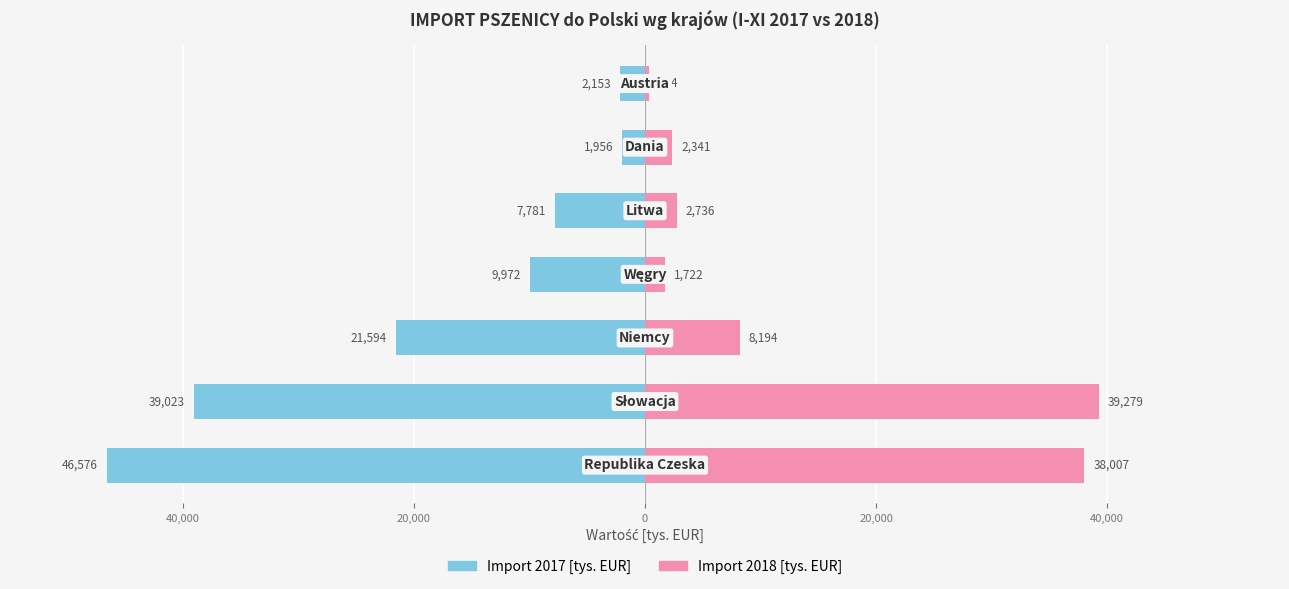

What are all the series names shown in the legend?

Import 2017 [tys. EUR], Import 2018 [tys. EUR]